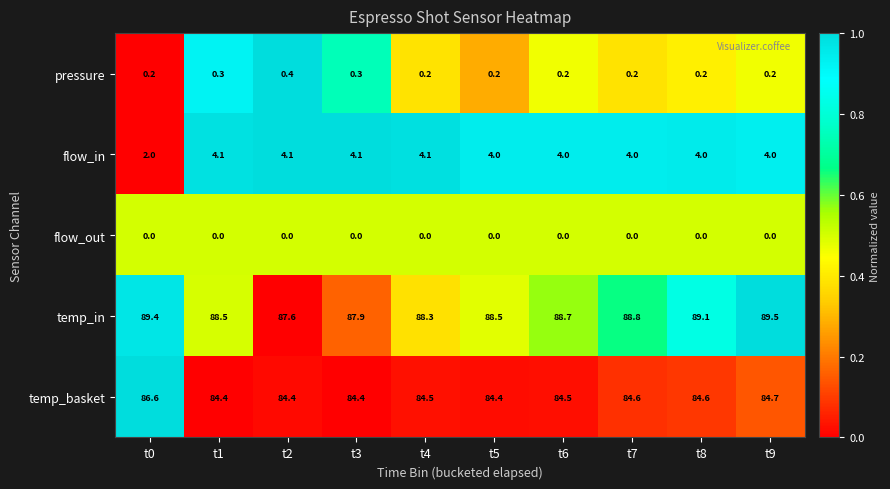

What is the greatest value displayed?

89.5